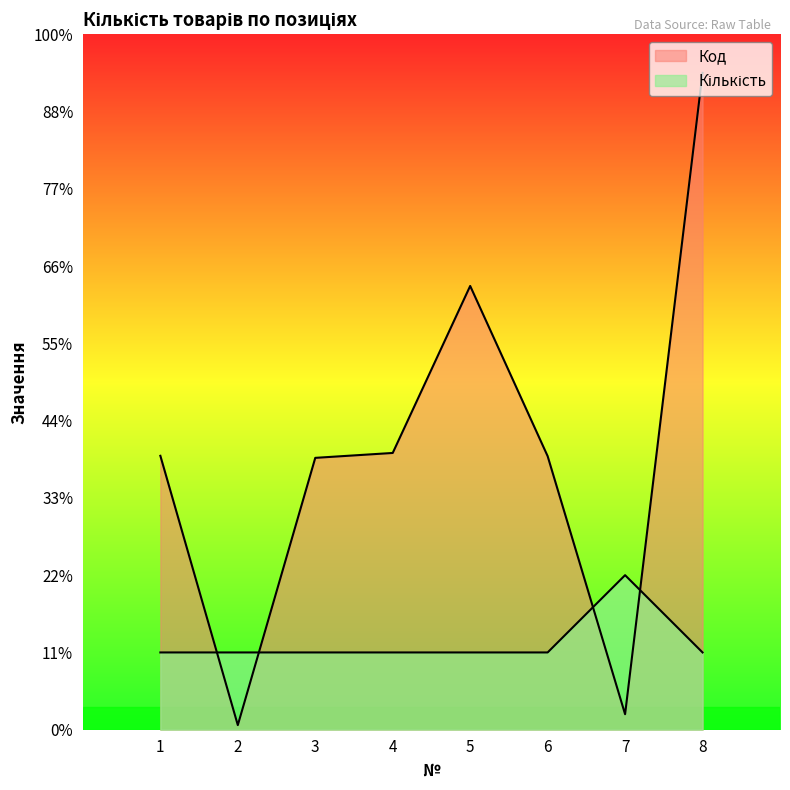

How many lines are shown in the chart?

2